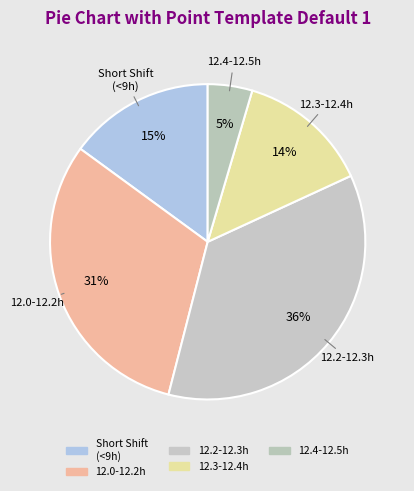

How many segments does this pie chart have?

5